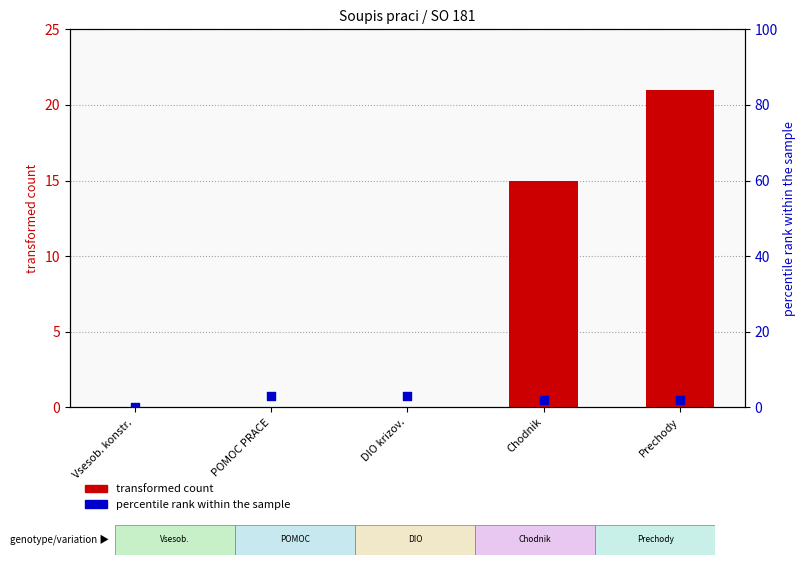

Which series has the widest spread of Y values?

transformed count